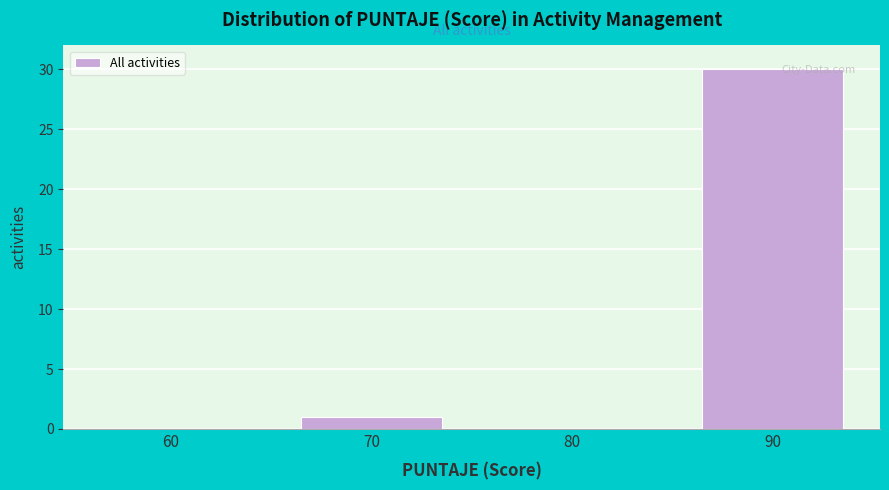

Reading right to left, transcribe all the data shown in this chart.

90=30	80=0	70=1	60=0